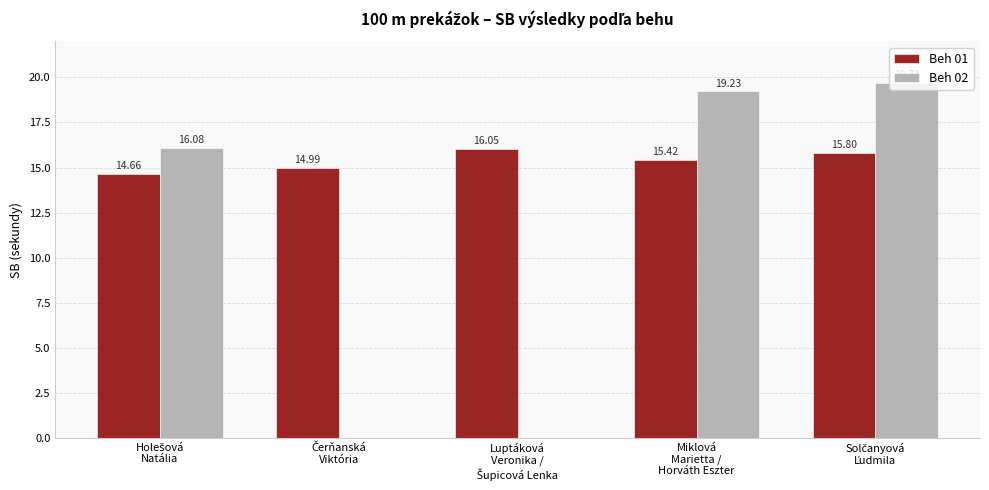

Which category has the lowest value across all series?

Holešová
Natália